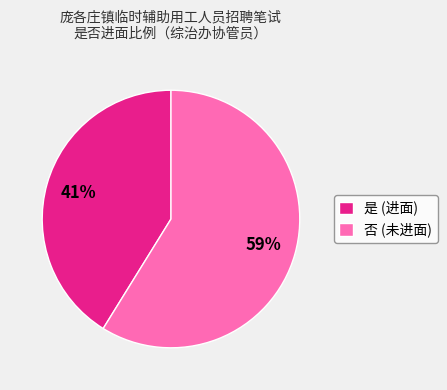

To the nearest percent, what is the average slice percentage?

50%